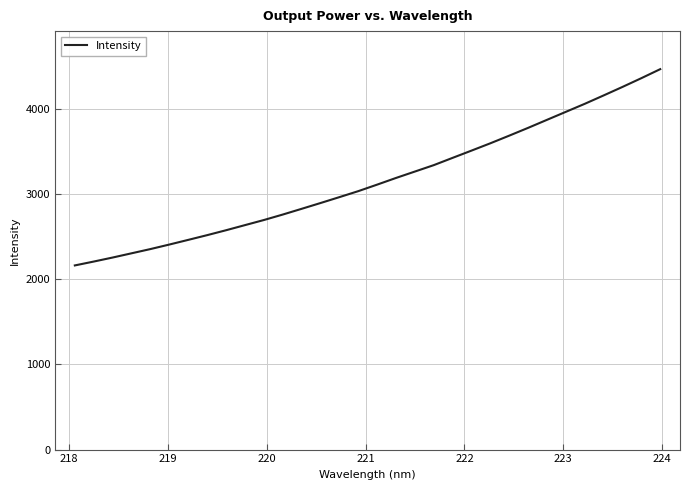

What is the difference between the maximum and minimum values?

2302.4